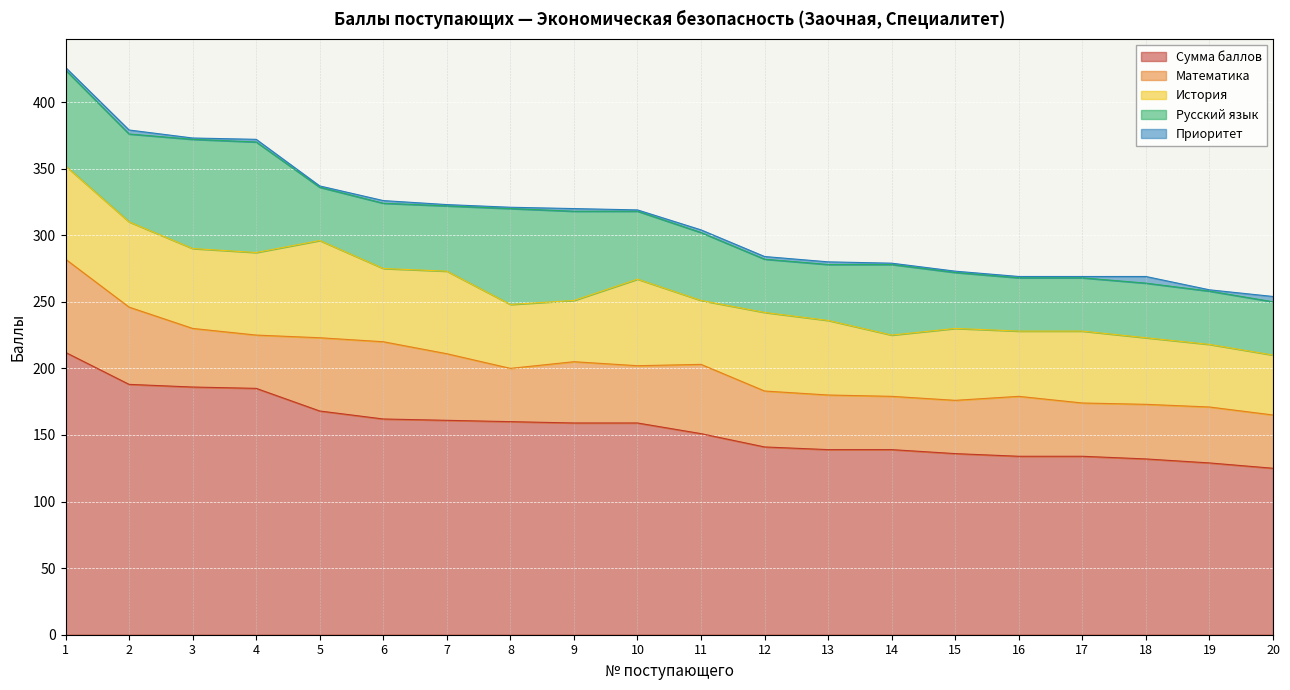

In Математика, how many points are lower than both neighbors (excluding endpoints)?

4